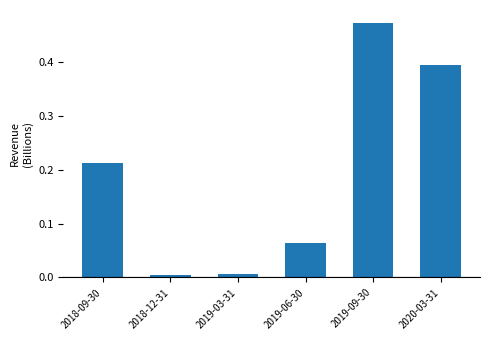

Which label corresponds to the largest value in the chart?

2019-09-30